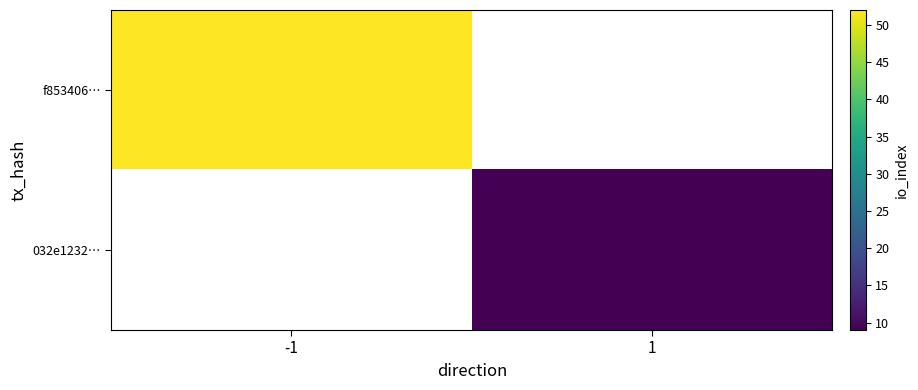

Which label corresponds to the smallest value in the chart?

1